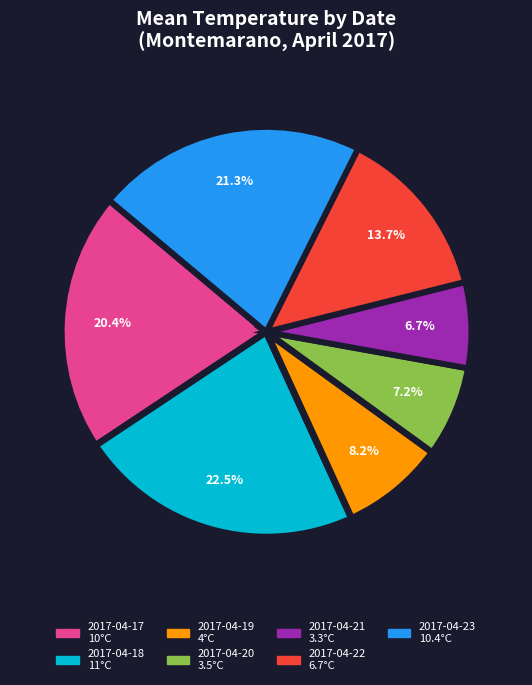

Combined, what portion of the pie is 2017-04-20 and 2017-04-18?

29.7%